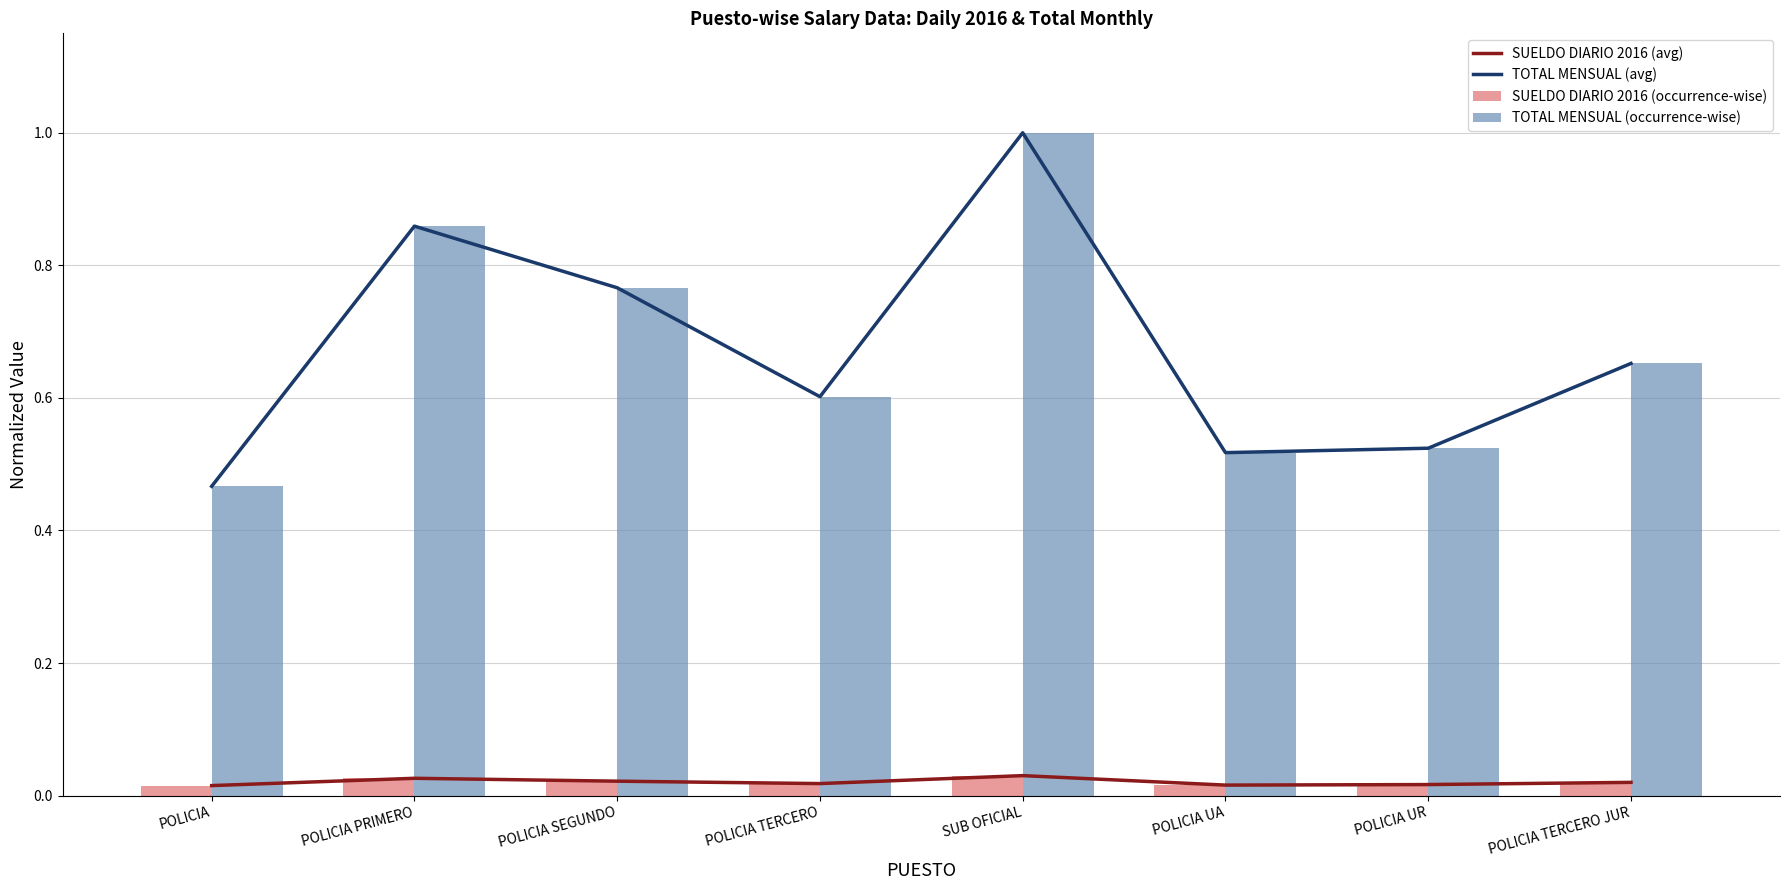

At which category does the chart reach its minimum across all series?

POLICIA